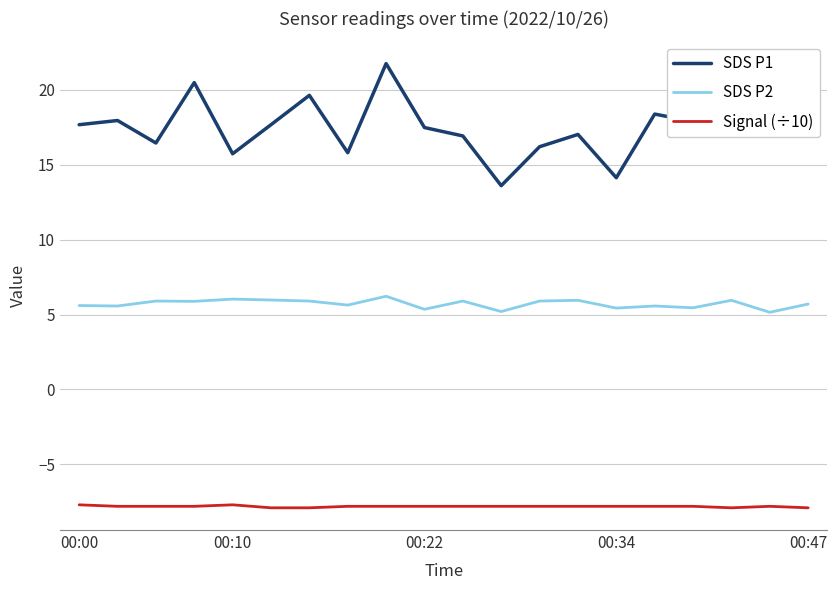

True or false: SDS P1 and Signal (÷10) cross at least once.

False